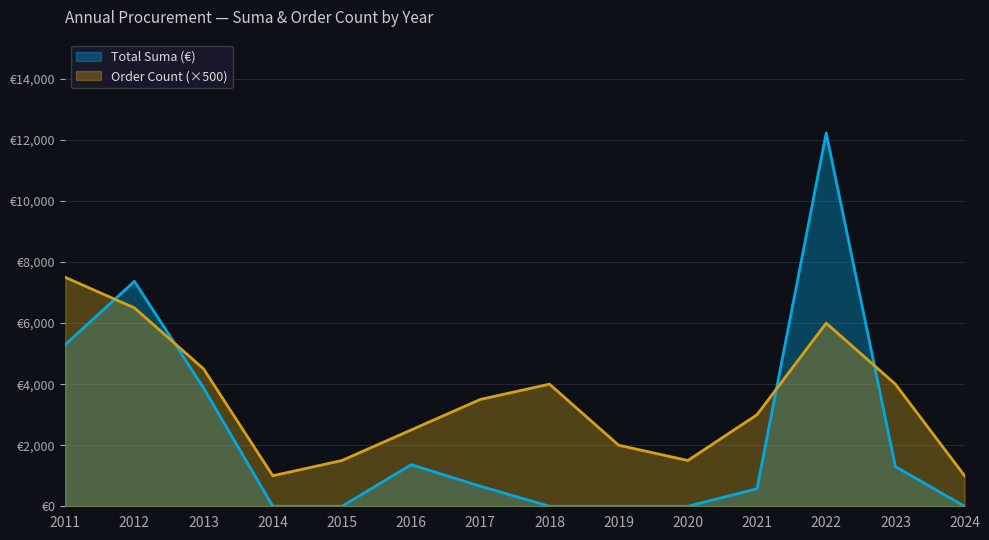

Does the chart have visible grid lines?

Yes